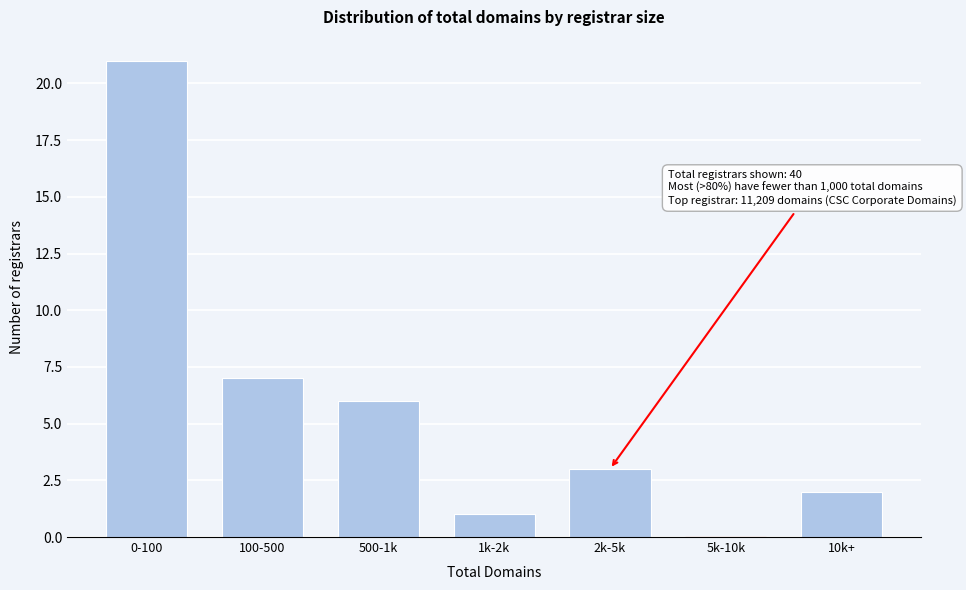

Reading left to right, what are all the values shown in this chart?

0-100=21	100-500=7	500-1k=6	1k-2k=1	2k-5k=3	5k-10k=0	10k+=2